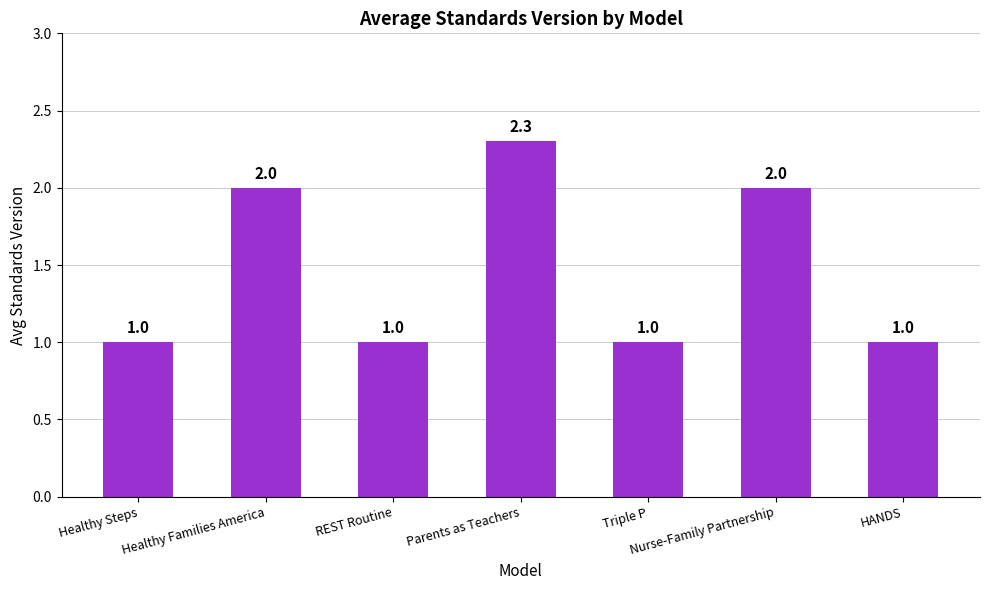

The chart shows a value of 1.0 at REST Routine. True or false?

True